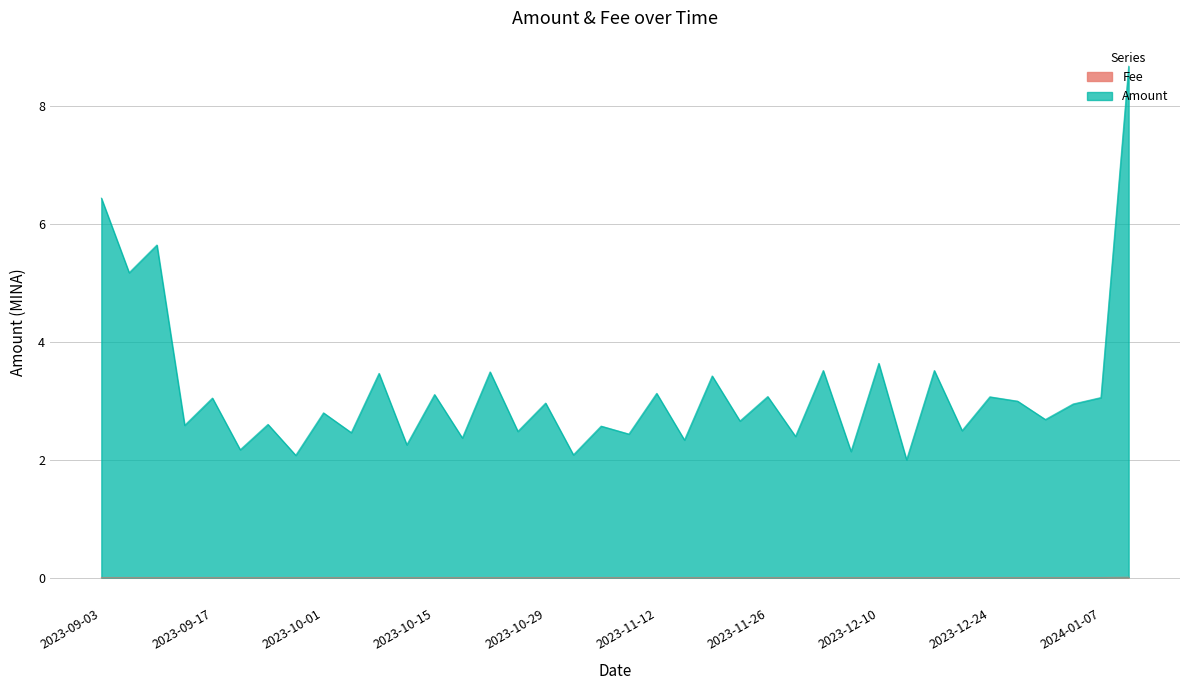

Which series changed the most between 2023-11-19 and 2023-11-26?

Amount